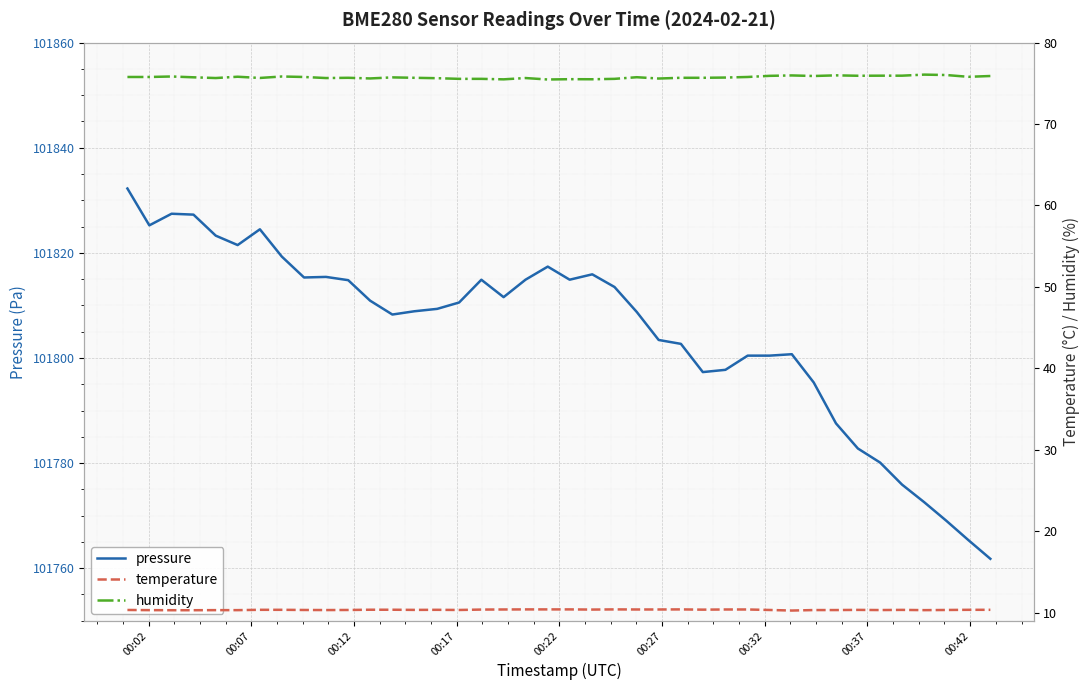

In pressure, how many points are lower than both neighbors (excluding endpoints)?

7